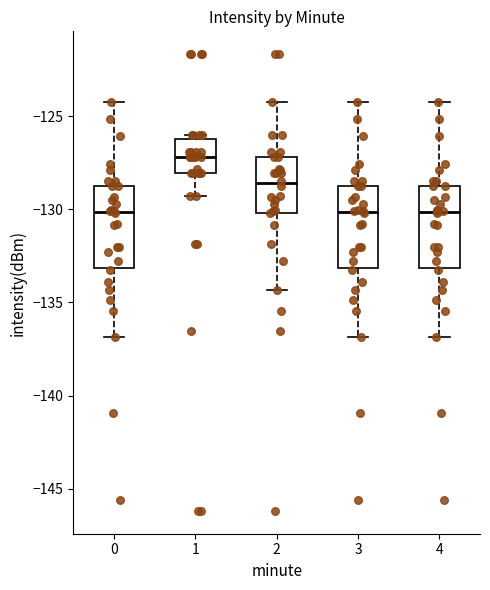

Where is the lower edge of the box at x = 0 on the y-axis? The values are not printed on the chart, so give them approximately, as read against the axis.

-133.0